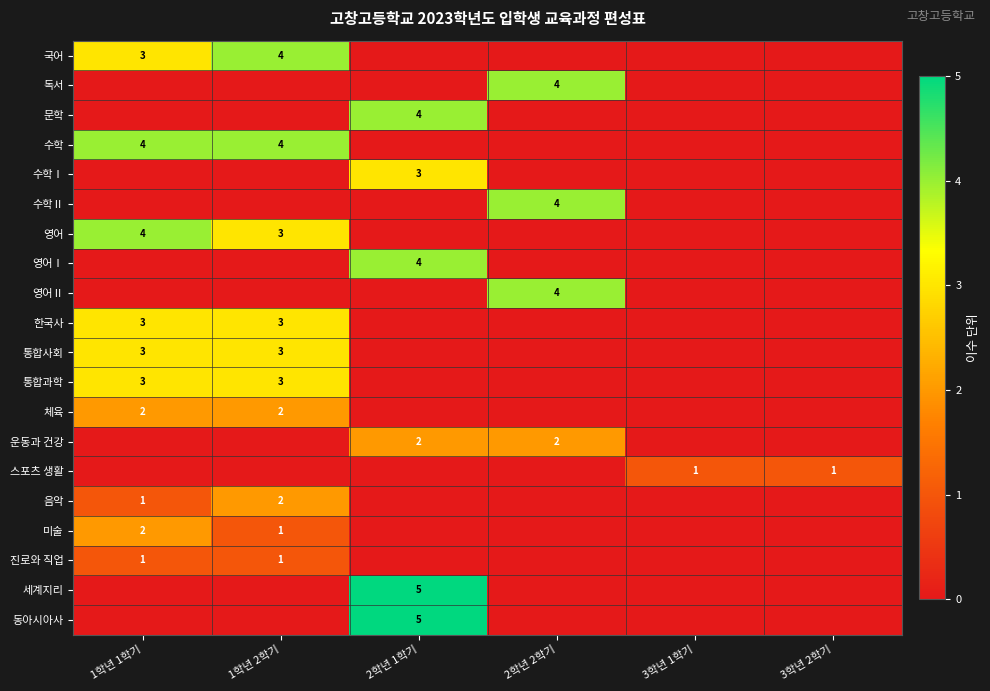

True or false: 수학 has a value of 2 at 1학년 2학기.

False